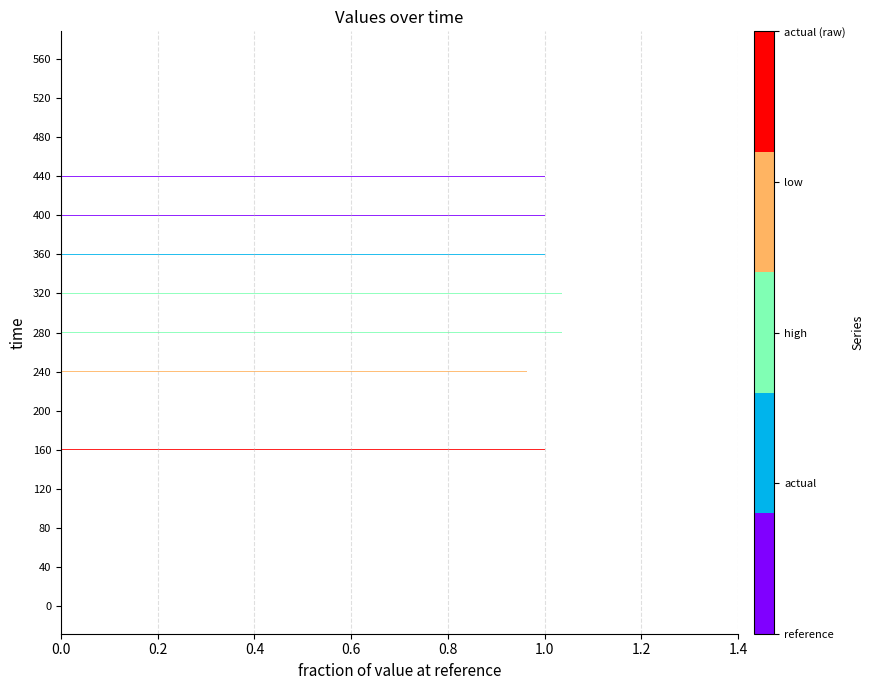

What is the total value across all series at 0?

5.0